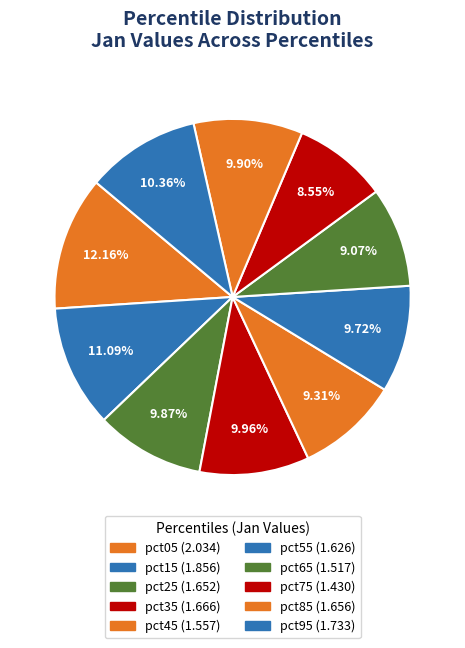

How many slices are in this pie chart?

10